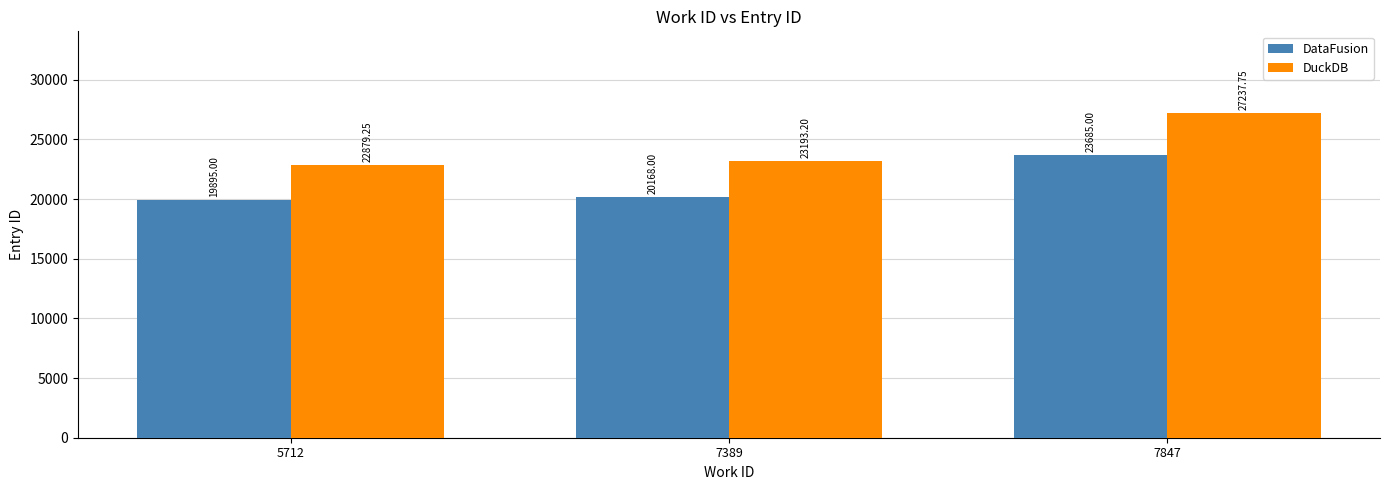

Which series has the widest spread of values?

DuckDB